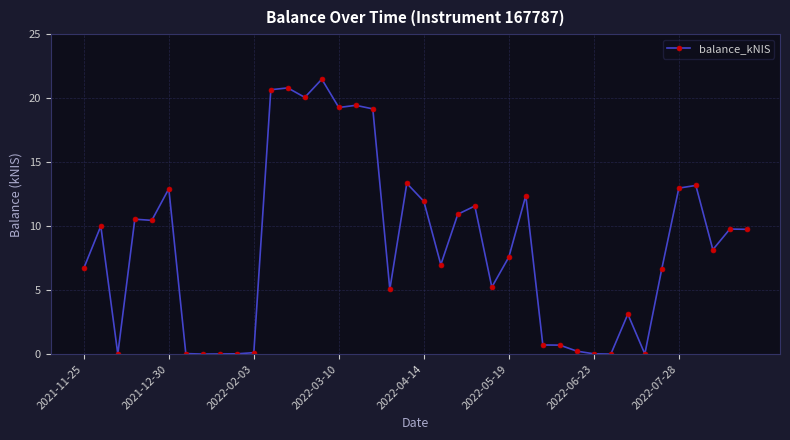

True or false: the data has more than 2 interior local peaks.

True